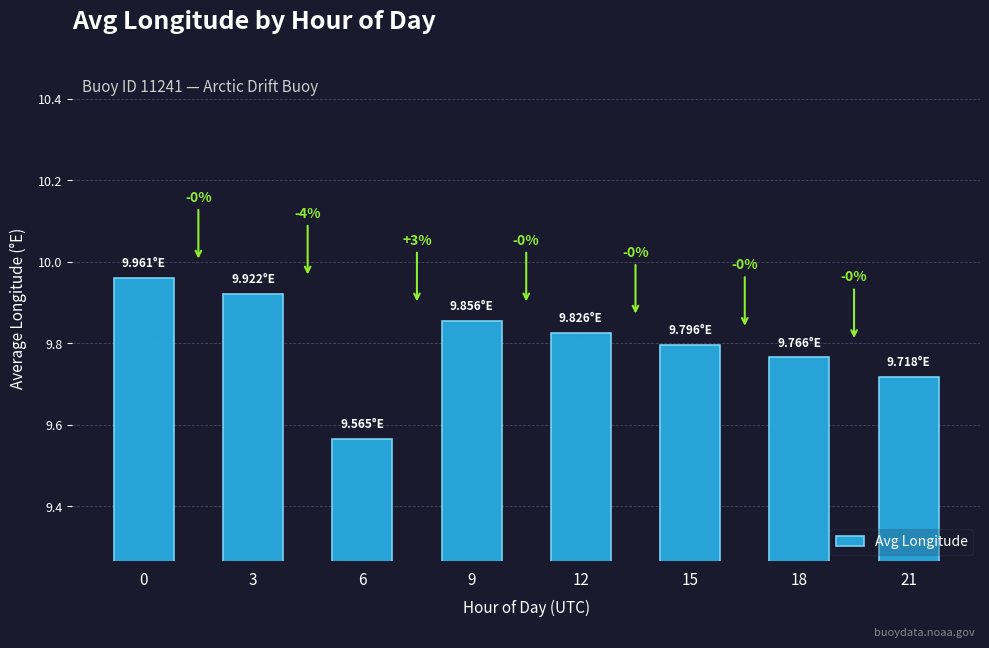

At which label is the value closest to 9?

6